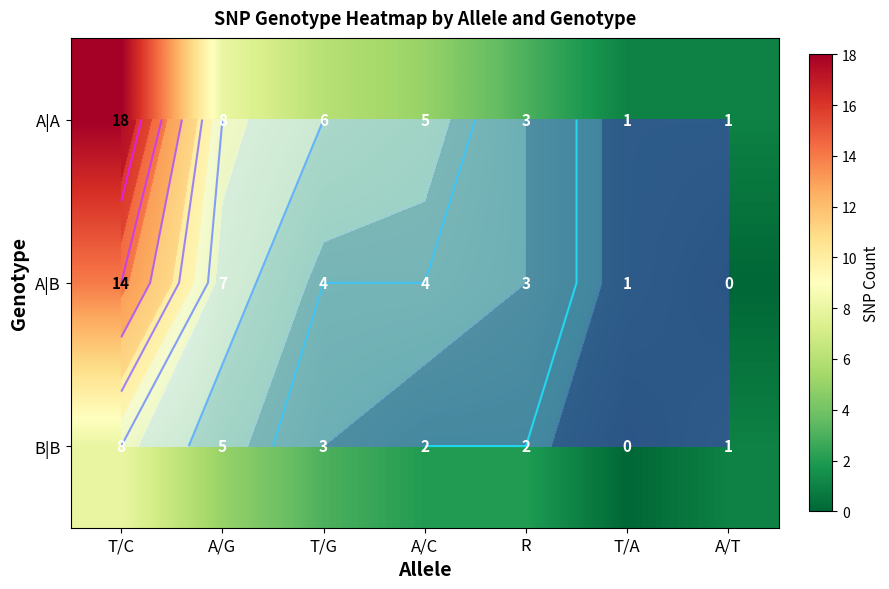

Where is B|B nearest to the value 4?

A/G